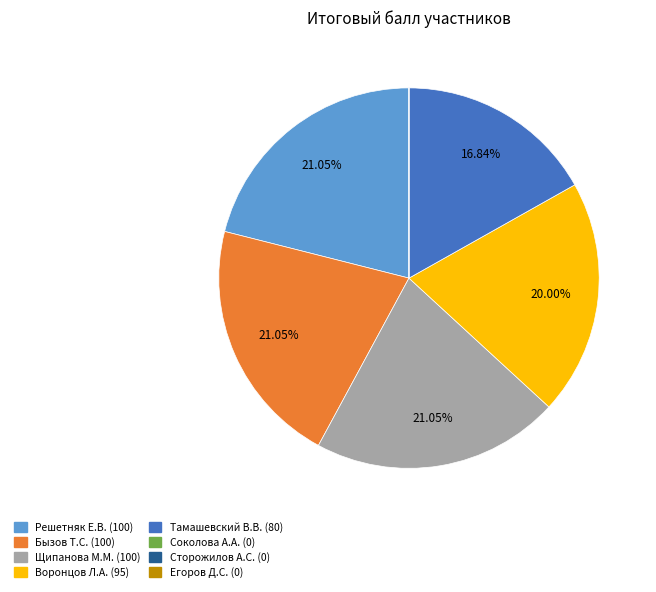

Is there a majority slice in this chart?

No